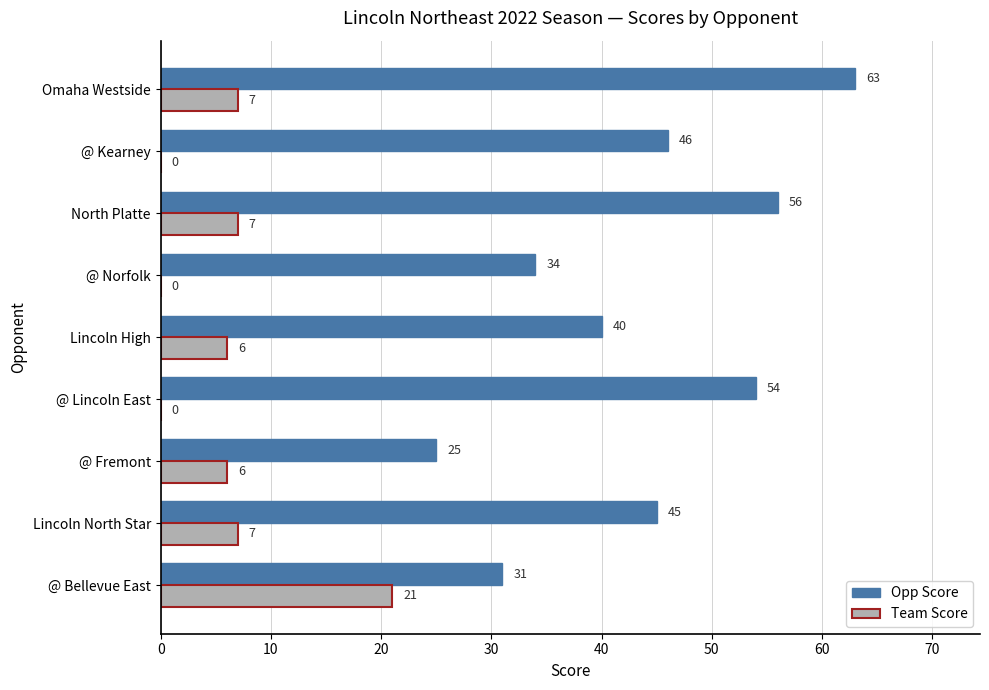

At which category is the sum across all series the highest?

Omaha Westside